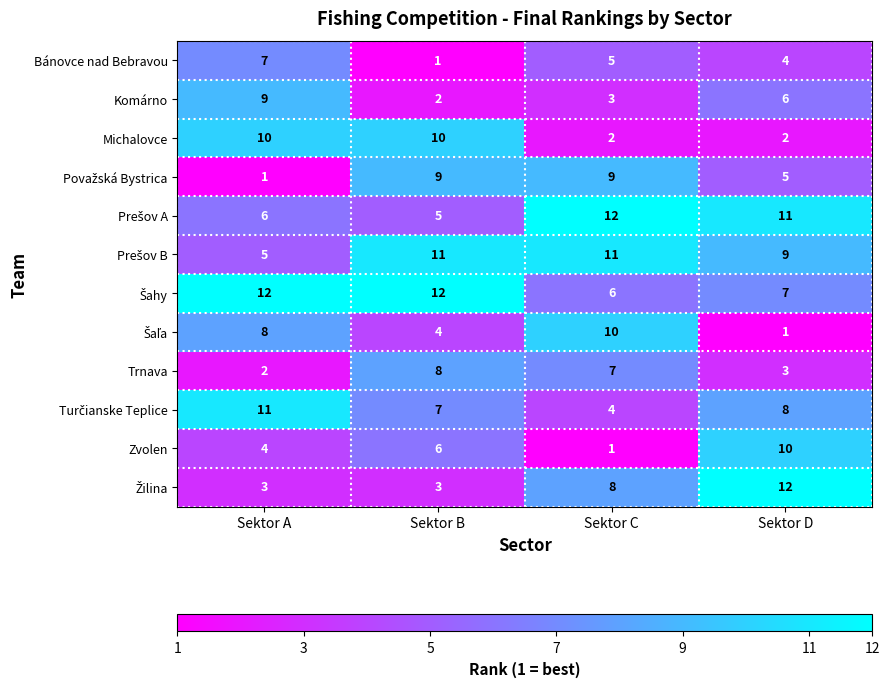

At which label does Turčianske Teplice reach its minimum?

Sektor C